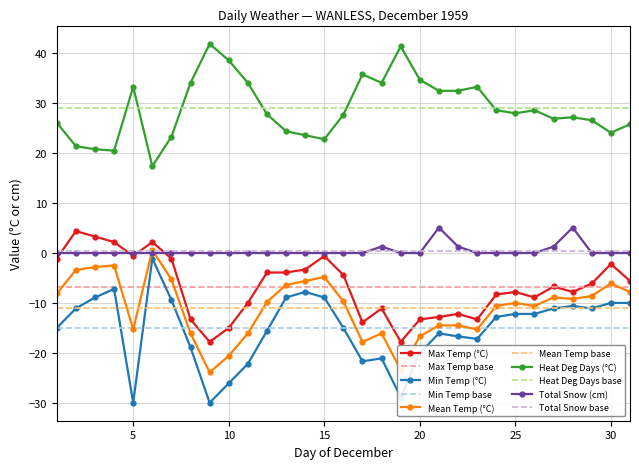

Reading right to left, transcribe all the data shown in this chart.

Max Temp (°C): -5.6	-2.2	-6.1	-7.8	-6.7	-8.9	-7.8	-8.3	-13.3	-12.2	-12.8	-13.3	-17.8	-11.1	-13.9	-4.4	-0.6	-3.3	-3.9	-3.9	-10.0	-15.0	-17.8	-13.3	-1.1	2.2	-0.6	2.2	3.3	4.4	-1.1
Min Temp (°C): -10.0	-10.0	-11.1	-10.6	-11.1	-12.2	-12.2	-12.8	-17.2	-16.7	-16.1	-20.0	-28.9	-21.1	-21.7	-15.0	-8.9	-7.8	-8.9	-15.6	-22.2	-26.1	-30.0	-18.9	-9.4	-1.1	-30.0	-7.2	-8.9	-11.1	-15.0
Mean Temp (°C): -7.8	-6.1	-8.6	-9.2	-8.9	-10.6	-10.0	-10.6	-15.3	-14.5	-14.5	-16.7	-23.4	-16.1	-17.8	-9.7	-4.8	-5.6	-6.4	-9.8	-16.1	-20.6	-23.9	-16.1	-5.3	0.6	-15.3	-2.5	-2.8	-3.4	-8.1
Heat Deg Days (°C): 25.8	24.1	26.6	27.2	26.9	28.6	28.0	28.6	33.3	32.5	32.5	34.7	41.4	34.1	35.8	27.7	22.8	23.6	24.4	27.8	34.1	38.6	41.9	34.1	23.3	17.4	33.3	20.5	20.8	21.4	26.1
Total Snow (cm): 0.0	0.0	0.0	5.1	1.3	0.0	0.0	0.0	0.0	1.3	5.1	0.0	0.0	1.3	0.0	0.0	0.0	0.0	0.0	0.0	0.0	0.0	0.0	0.0	0.0	0.0	0.0	0.0	0.0	0.0	0.0